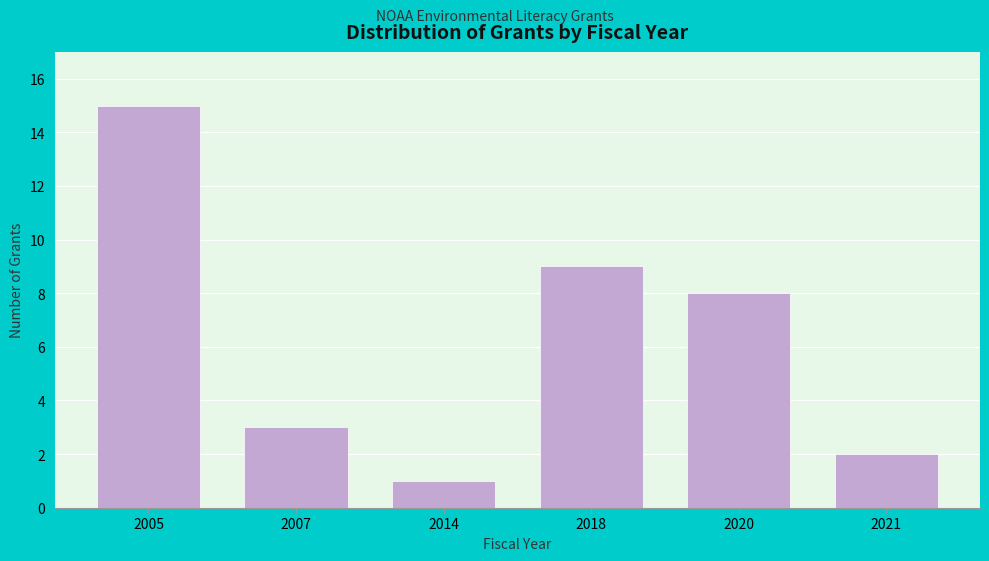

Reading right to left, extract all data points from this chart.

2021=2	2020=8	2018=9	2014=1	2007=3	2005=15